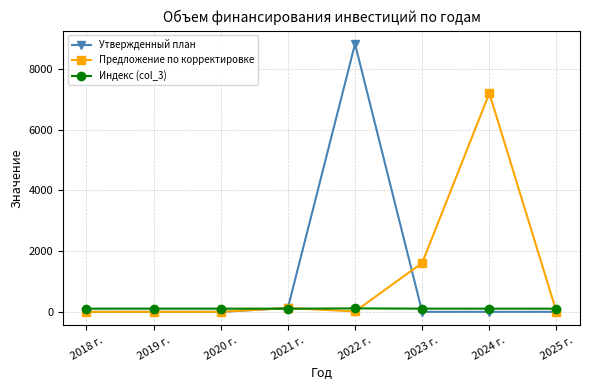

True or false: Утвержденный план and Индекс (col_3) cross at least once.

True